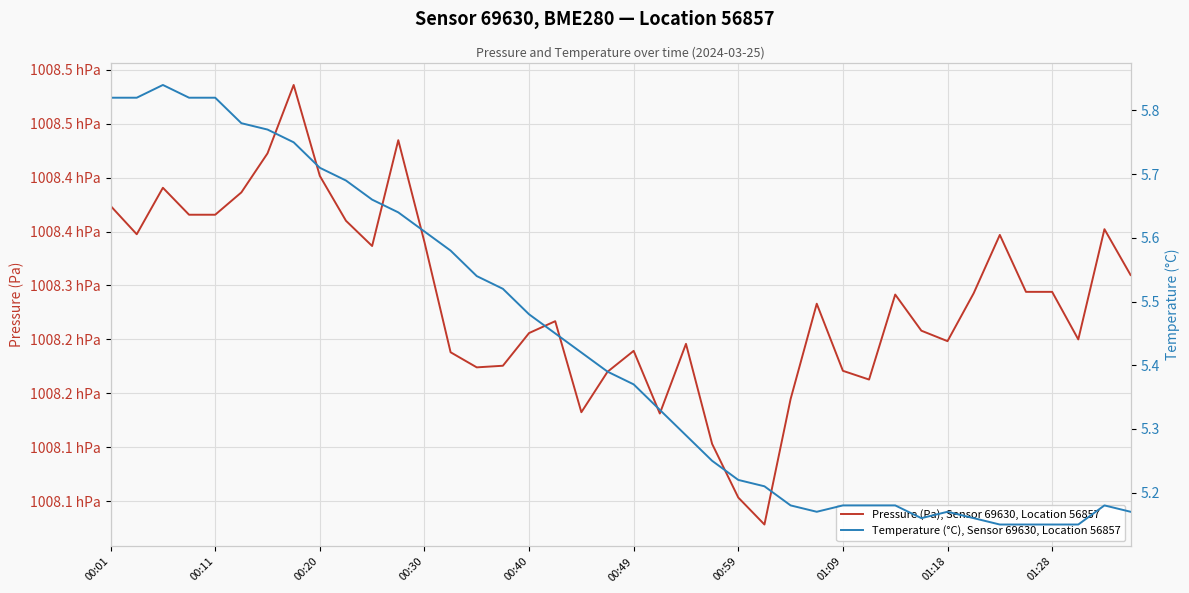

What is the value of the Temperature (°C), Sensor 69630, Location 56857 point at the 29th from the left?

5.2